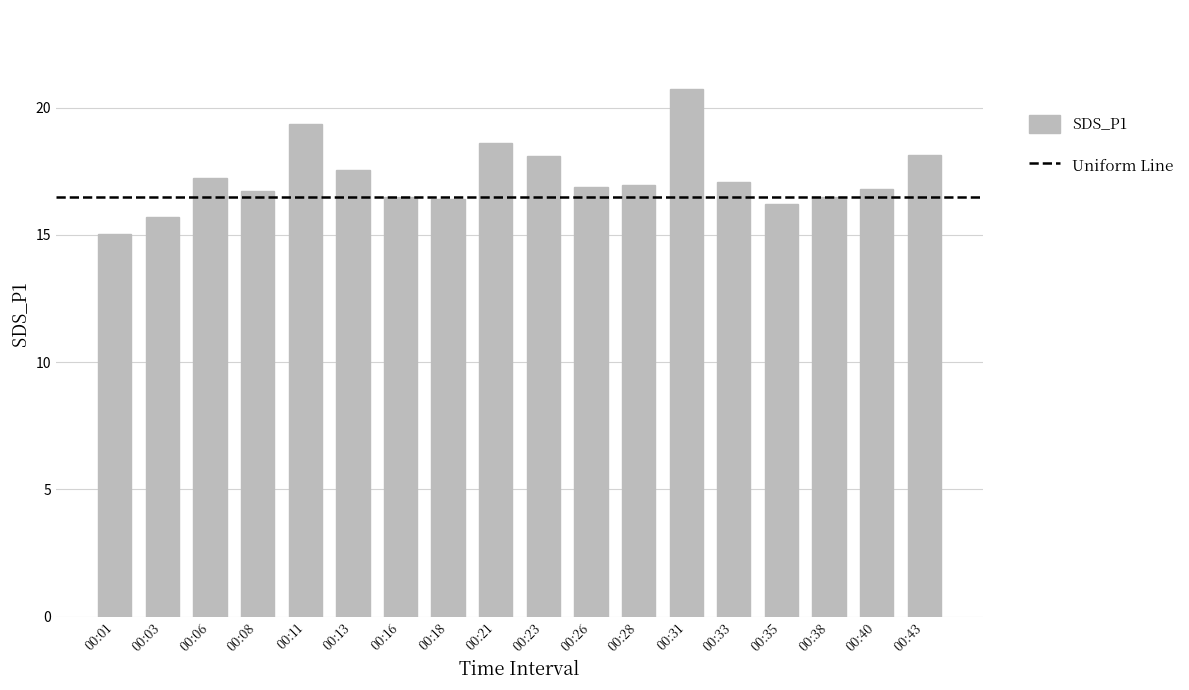

Read the value at 00:13.

17.6